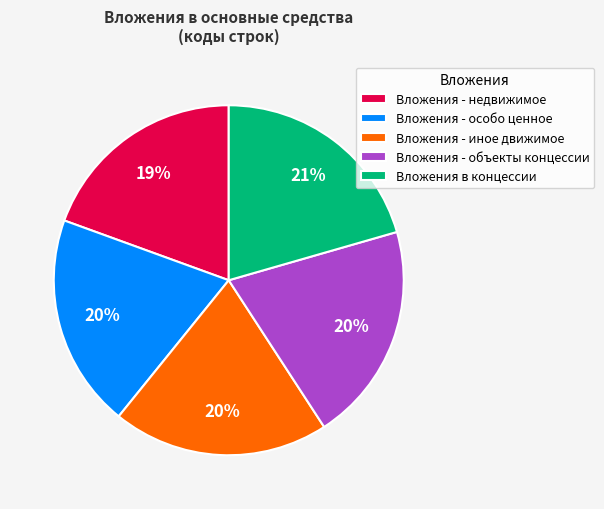

Count the number of slices in the pie.

5